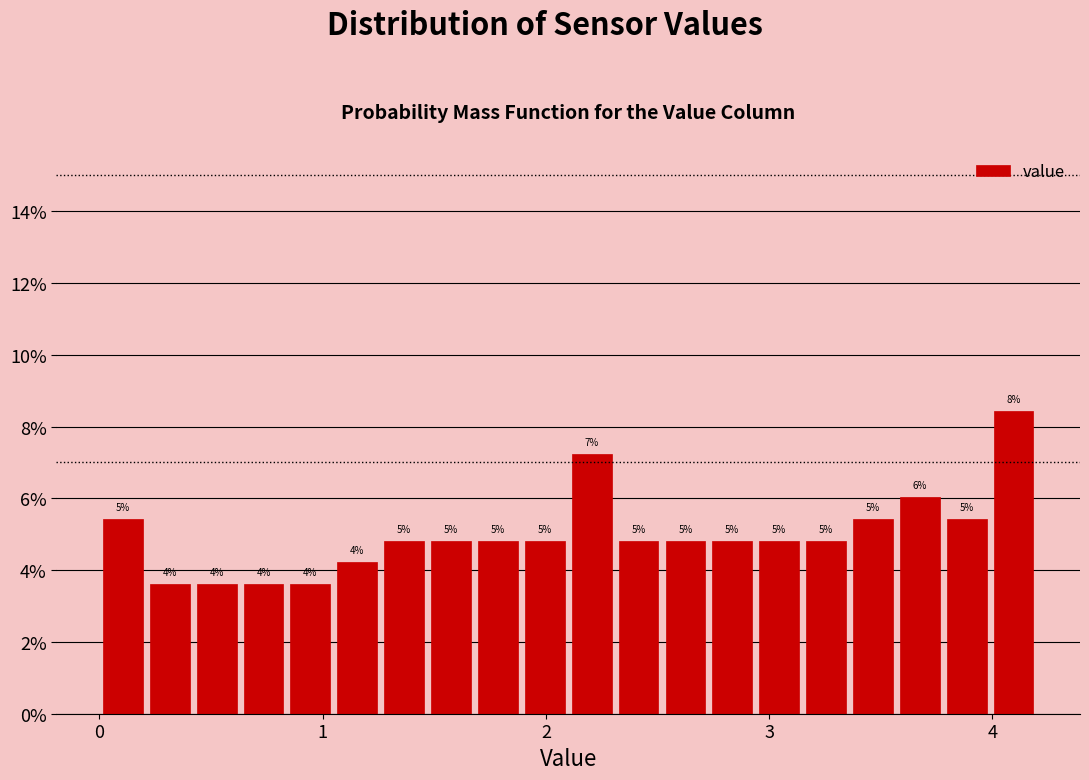

Around what value on the x-axis is the tallest bar? Give the approximate position of its centre, as read against the axis.

4.1